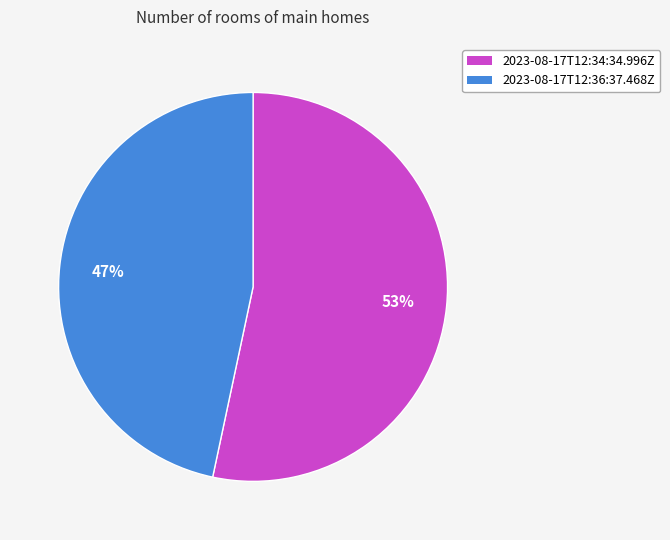

To the nearest percent, what is the combined percentage of 2023-08-17T12:36:37.468Z and 2023-08-17T12:34:34.996Z?

100%